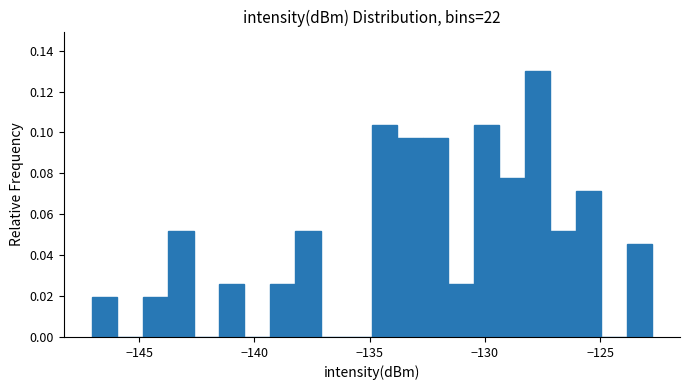

Around what value on the x-axis is the tallest bar? Give the approximate position of its centre, as read against the axis.

-127.5